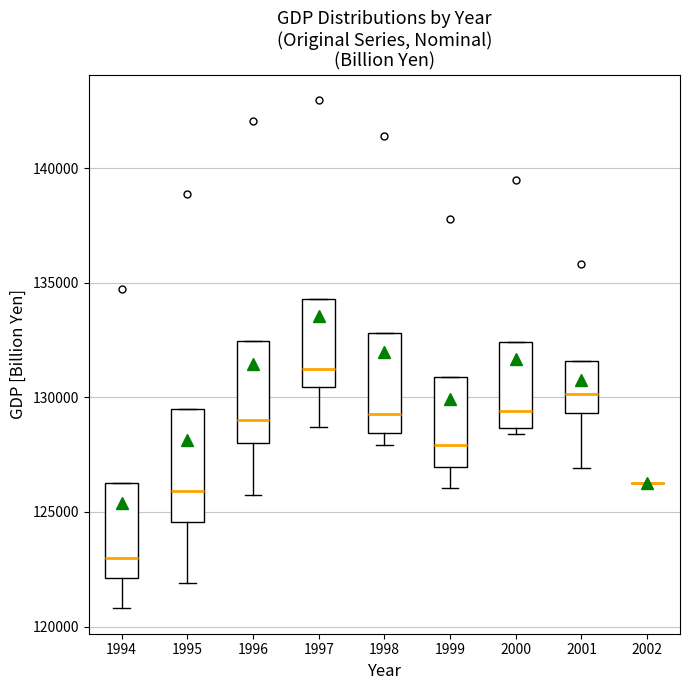

Reading left to right, transcribe this box plot: for each box, give where its median line is, the range the box spans, and where its two whiskers end, as read against the y-axis. The values are not printed on the chart, so give them approximately, as read against the axis.

1994: median 123000, box 122000 to 126500, whiskers 121000 to 126500
1995: median 126000, box 124500 to 129500, whiskers 122000 to 129500
1996: median 129000, box 128000 to 132500, whiskers 126000 to 132500
1997: median 131000, box 130500 to 134500, whiskers 128500 to 134500
1998: median 129500, box 128500 to 133000, whiskers 128000 to 133000
1999: median 128000, box 127000 to 131000, whiskers 126000 to 131000
2000: median 129500, box 128500 to 132500, whiskers 128500 (just below the box's lower edge) to 132500
2001: median 130000, box 129500 to 131500, whiskers 127000 to 131500
2002: box collapsed to a line at 126500, whiskers 126500 to 126500